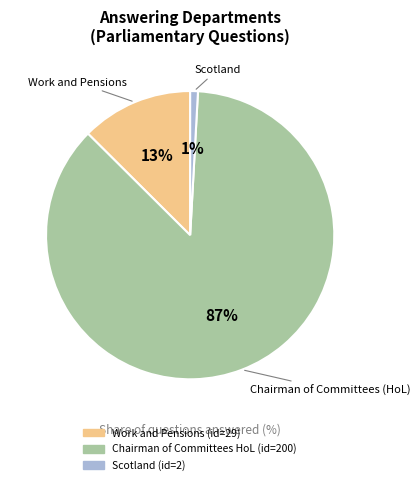

Does any single category account for the majority?

Yes